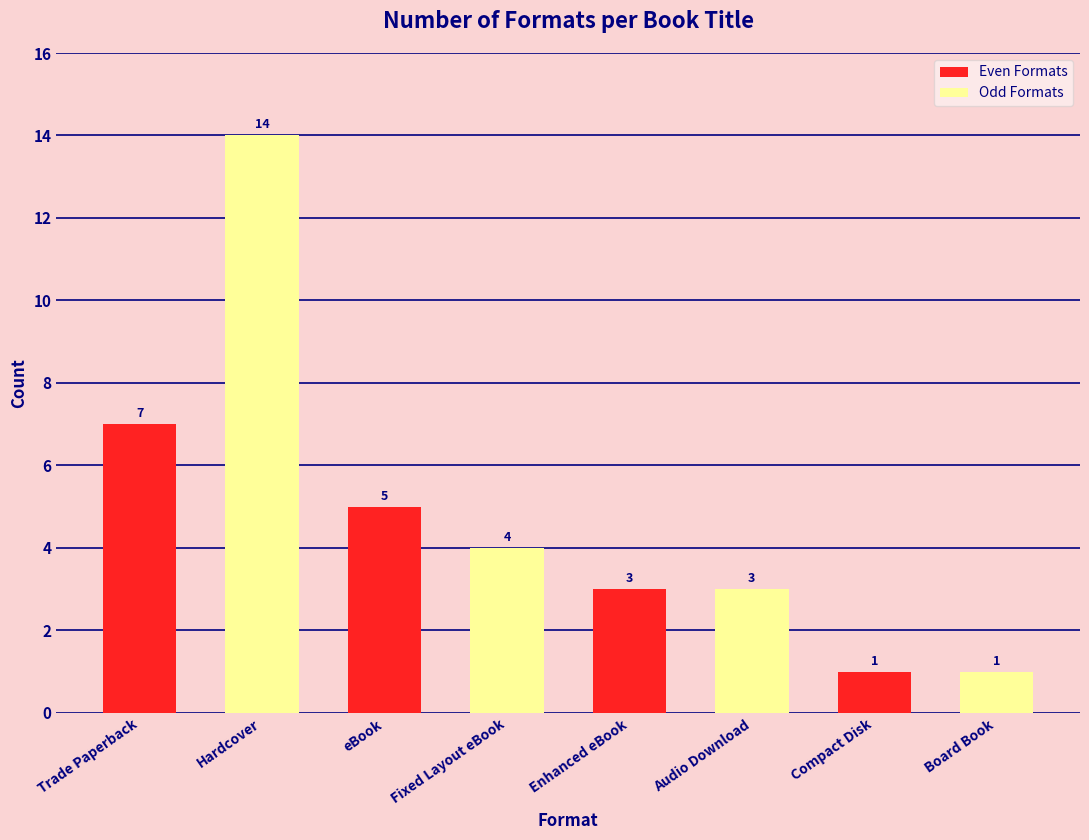

What is the value of the 6th bar from the left?

3